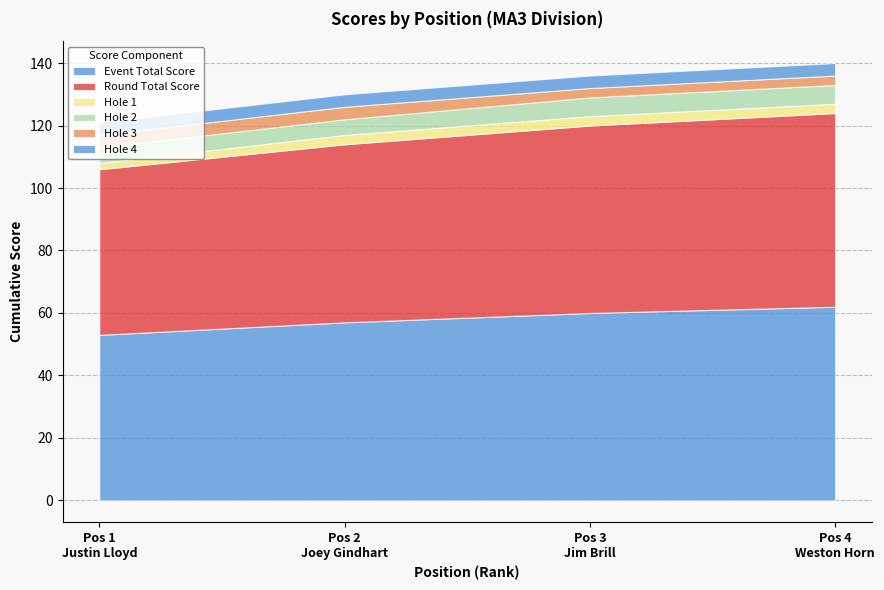

True or false: hole_4 has more than 0 points higher than both neighbors.

False